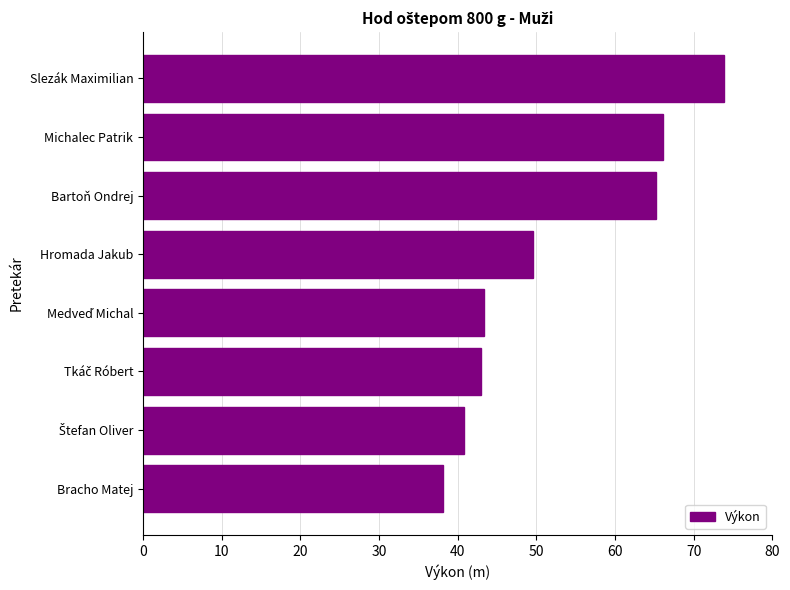

Where is the data nearest to the value 56?

Hromada Jakub